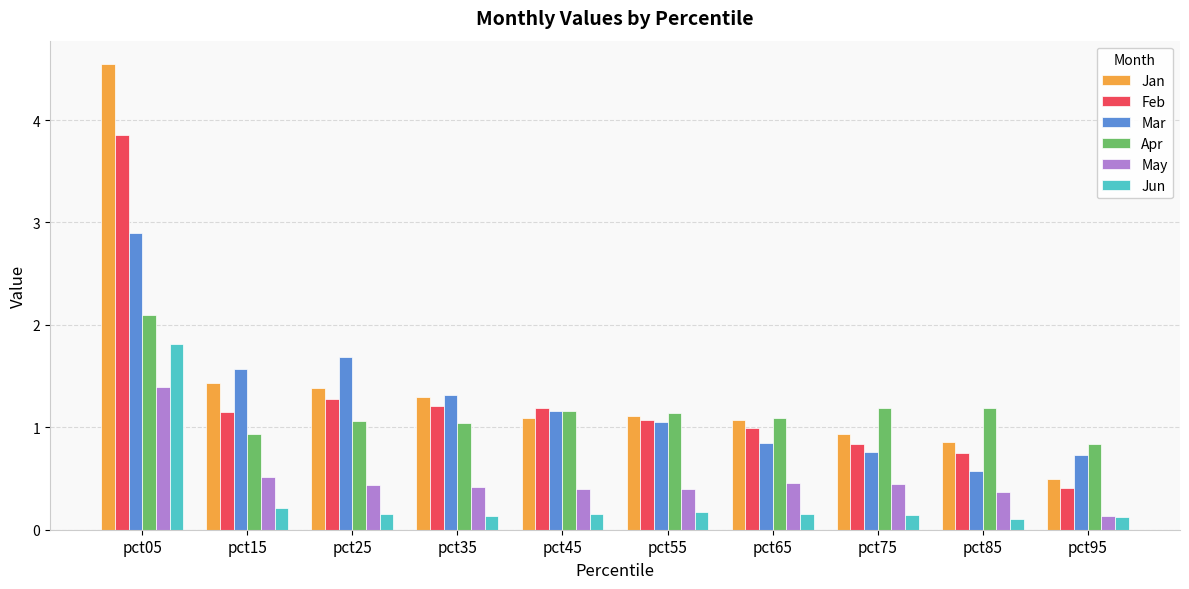

What are all the series names shown in the legend?

Jan, Feb, Mar, Apr, May, Jun